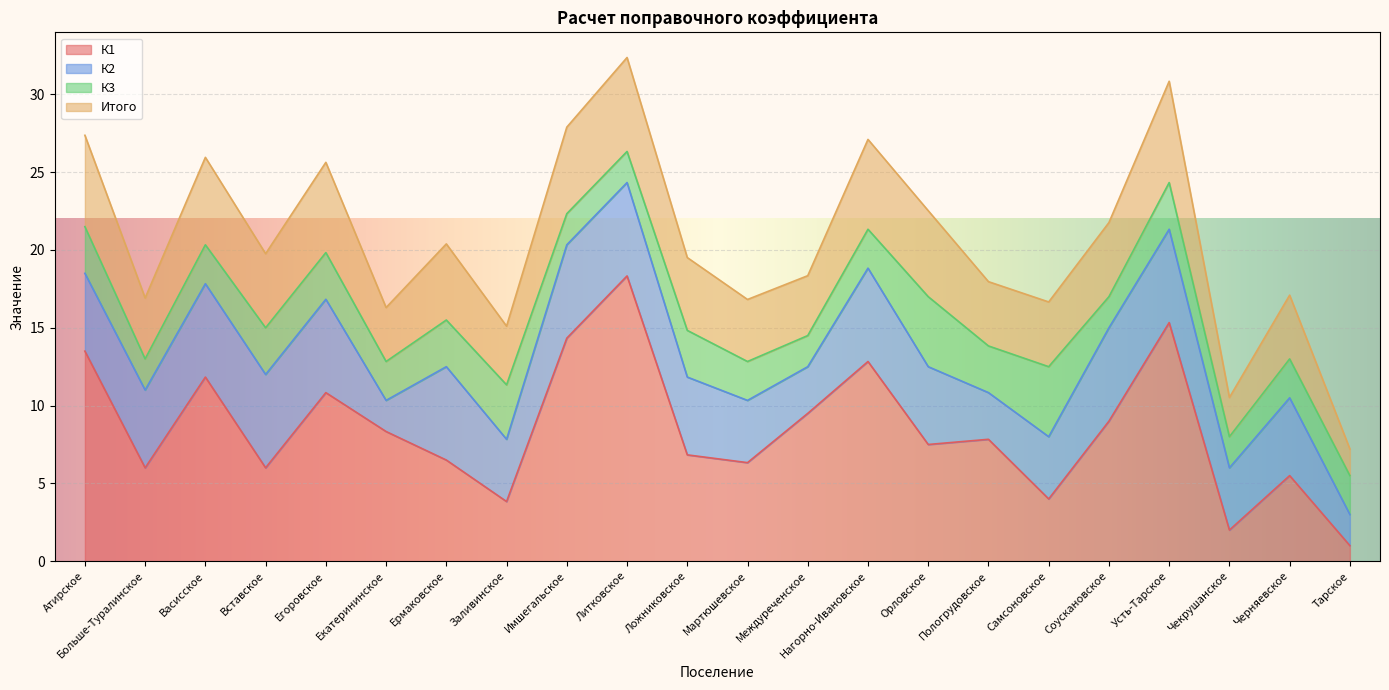

Is it true that К1 equals 3.2 at Ложниковское?

False